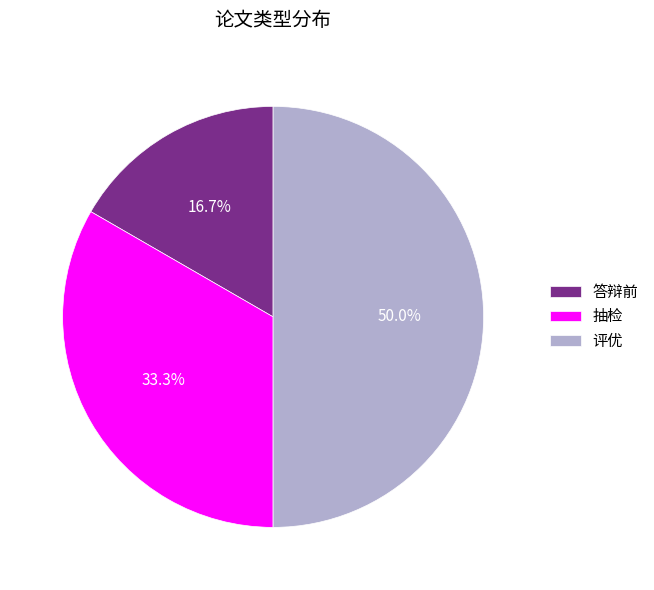

How many slices are in this pie chart?

3